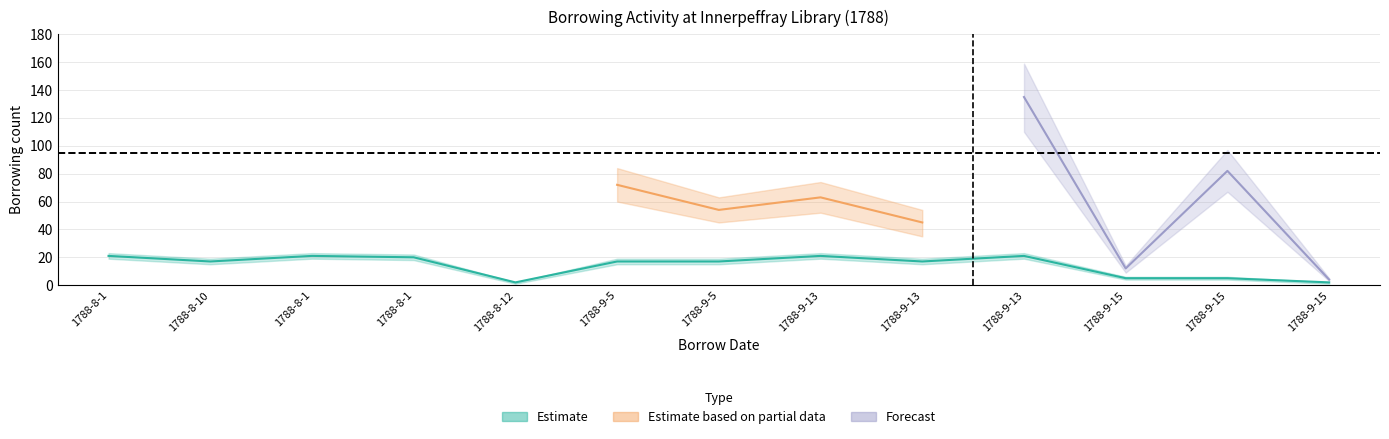

Where is holding_borrows_mid nearest to the value 68?

1788-9-5